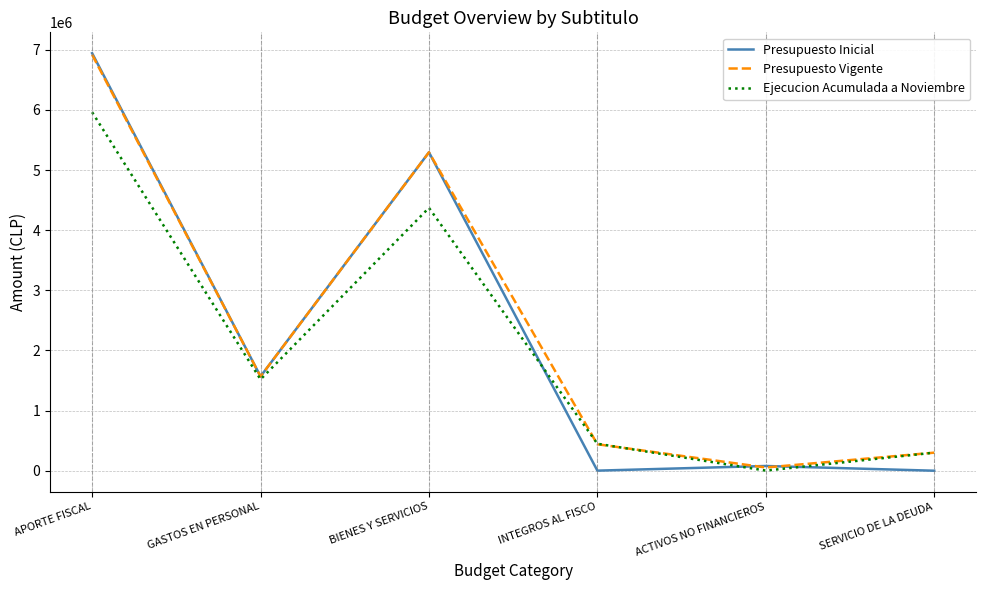

What is the difference between the Ejecucion Acumulada a Noviembre values at GASTOS EN PERSONAL and ACTIVOS NO FINANCIEROS?

1516856